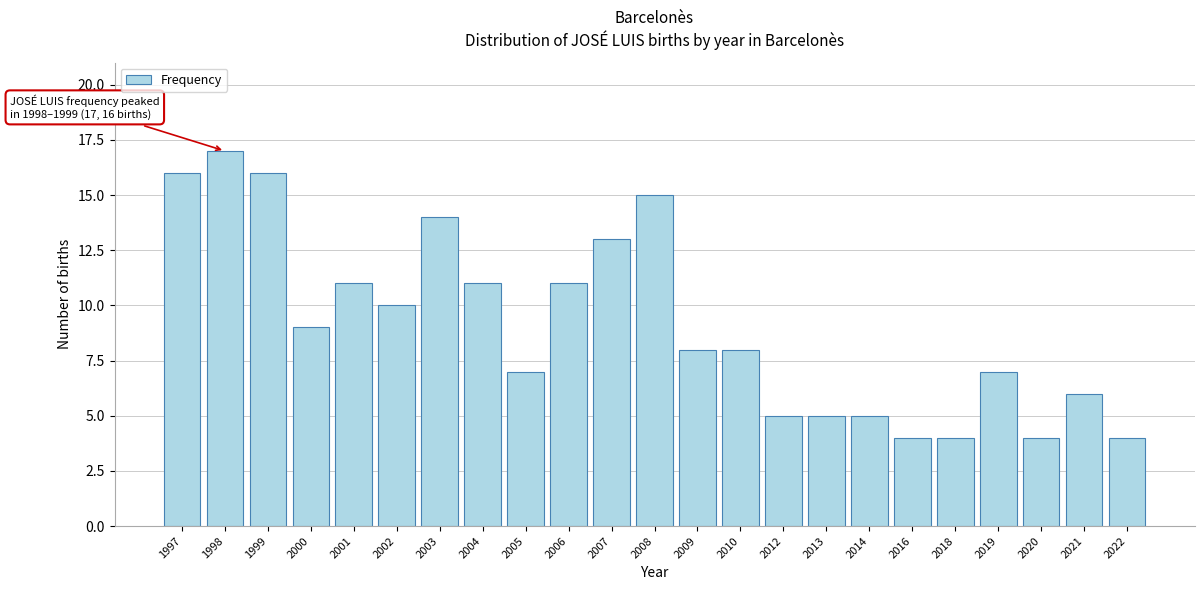

Reading left to right, what are all the values shown in this chart?

16	17	16	9	11	10	14	11	7	11	13	15	8	8	5	5	5	4	4	7	4	6	4